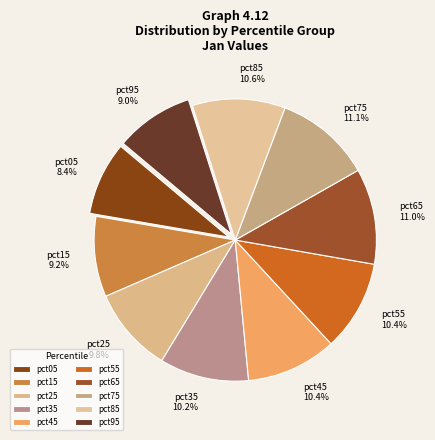

Is it true that pct25 is 10% of the pie?

True